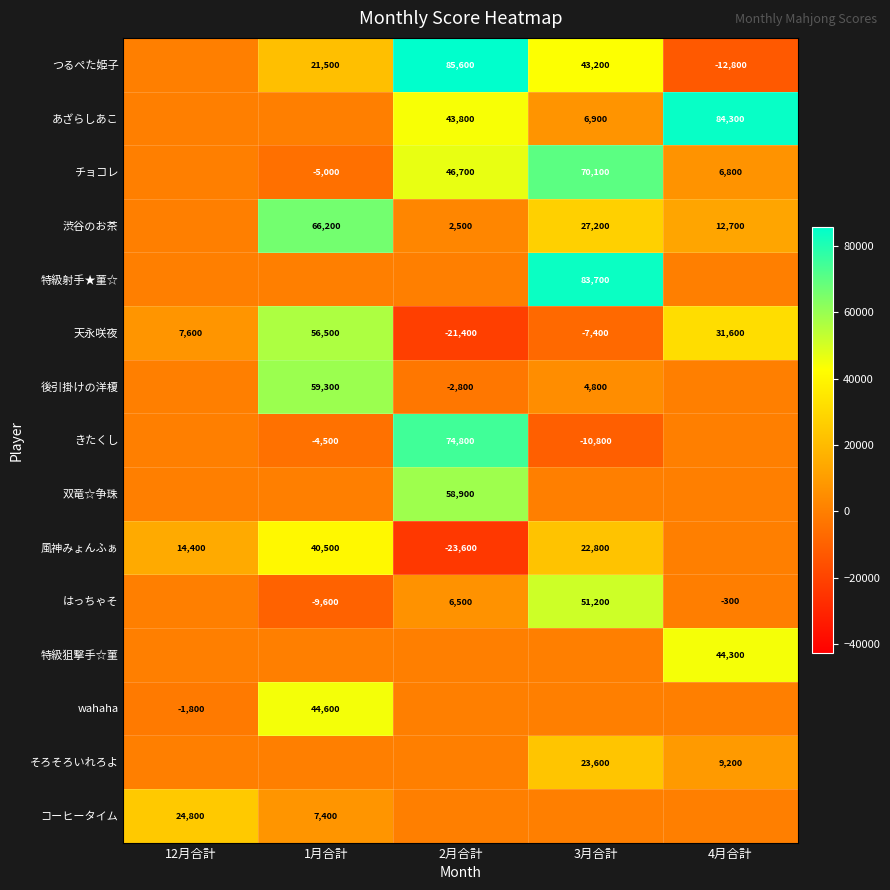

The 後引掛けの洋榎 series shows -4978 at 2月合計. True or false?

False